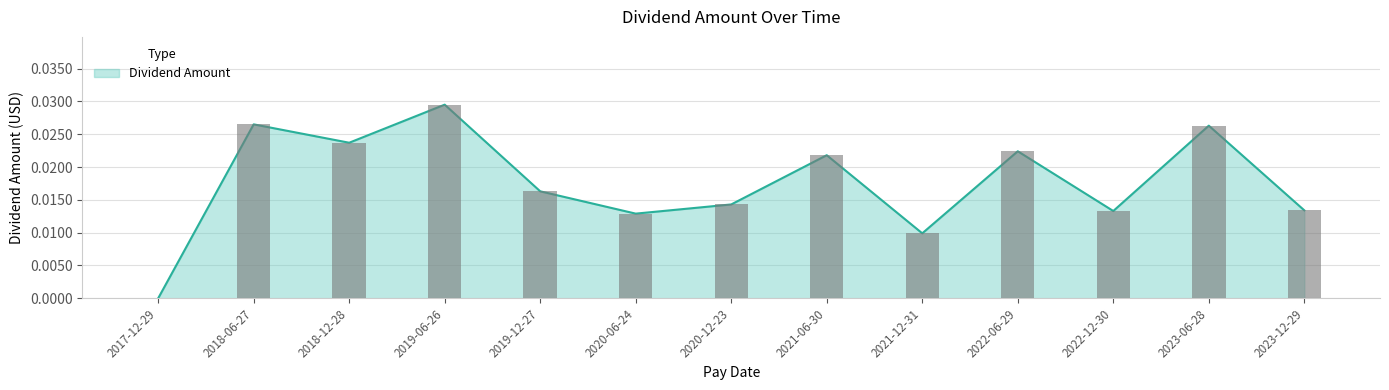

How many categories are shown in the chart?

13